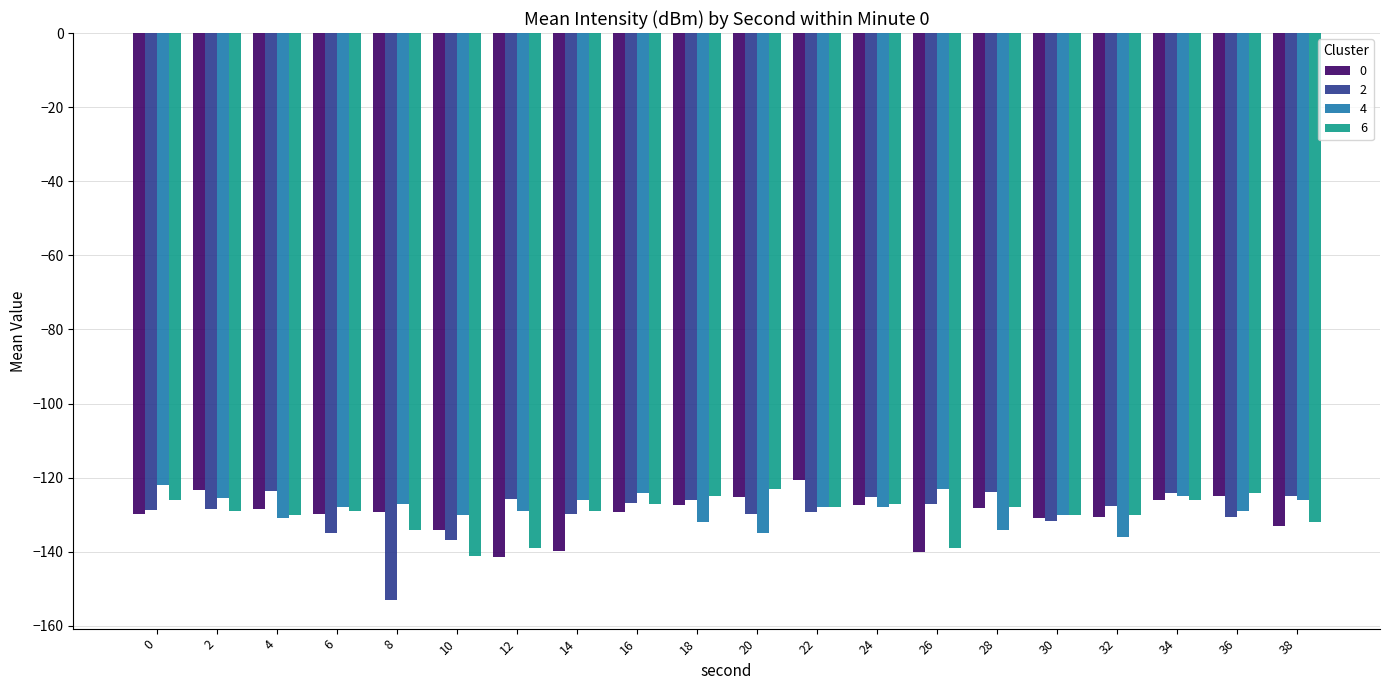

What is the difference between the maximum and minimum values in the 6 series?

18.0